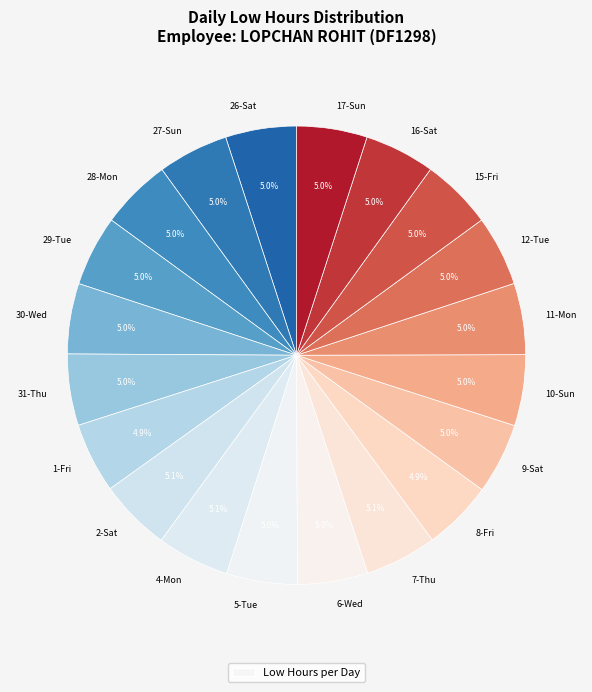

Is there a majority slice in this chart?

No